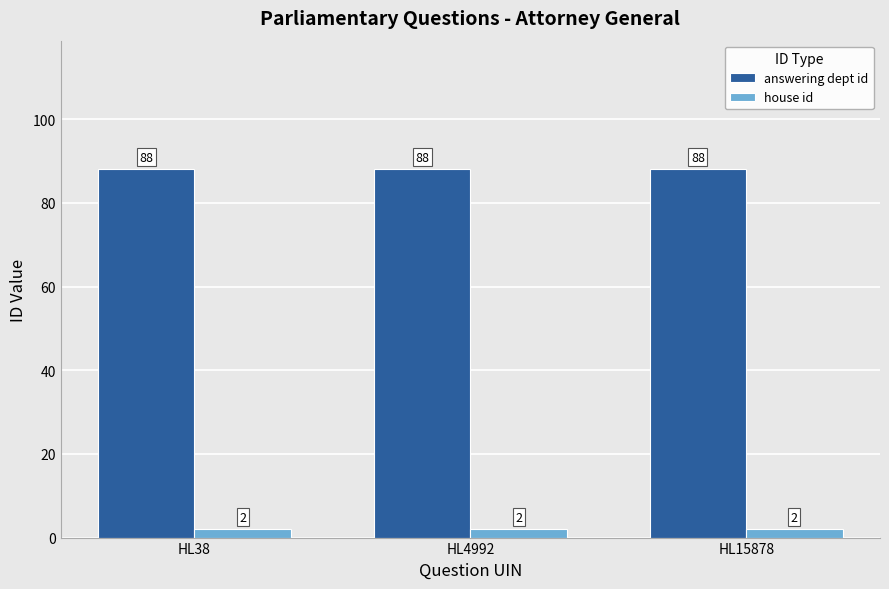

The value of answering dept id at HL38 is 50. True or false?

False